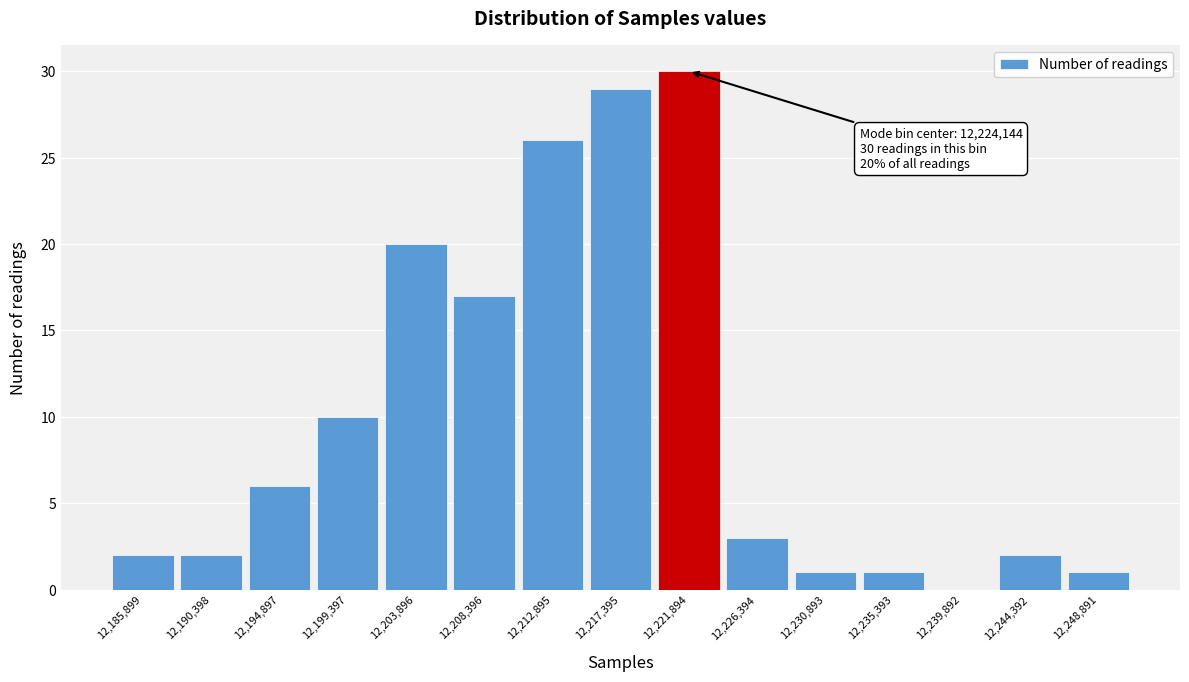

Reading right to left, transcribe all the data shown in this chart.

12,248,891=1	12,244,392=2	12,239,892=0	12,235,393=1	12,230,893=1	12,226,394=3	12,221,894=30	12,217,395=29	12,212,895=26	12,208,396=17	12,203,896=20	12,199,397=10	12,194,897=6	12,190,398=2	12,185,899=2